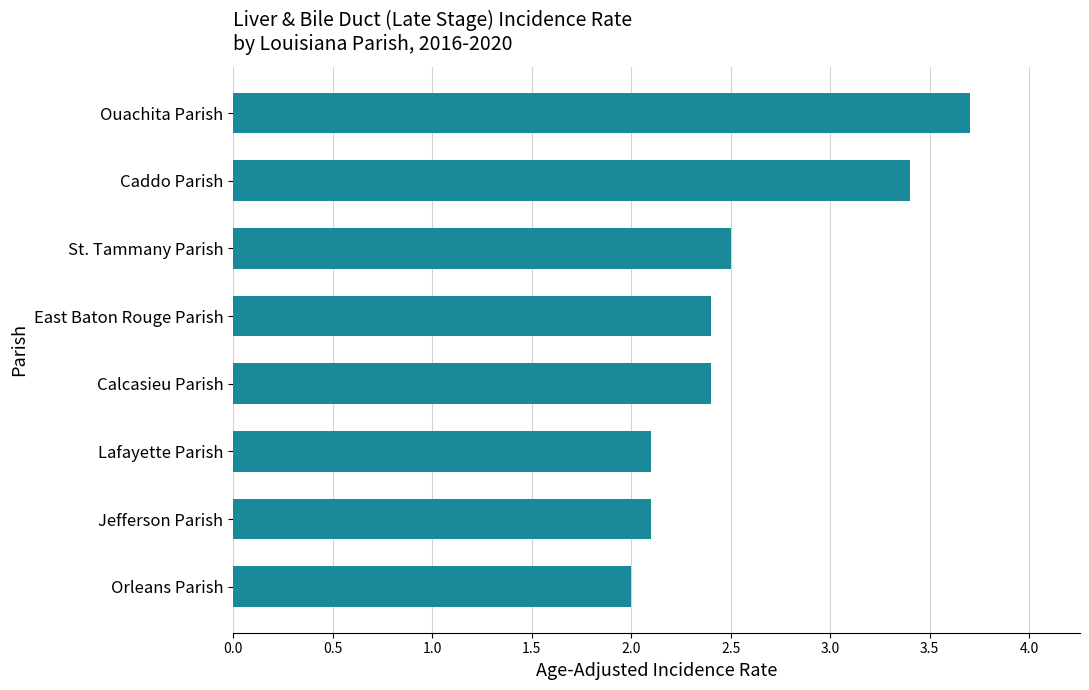

Reading bottom to top, extract all data points from this chart.

Orleans Parish=2.0	Jefferson Parish=2.1	Lafayette Parish=2.1	Calcasieu Parish=2.4	East Baton Rouge Parish=2.4	St. Tammany Parish=2.5	Caddo Parish=3.4	Ouachita Parish=3.7